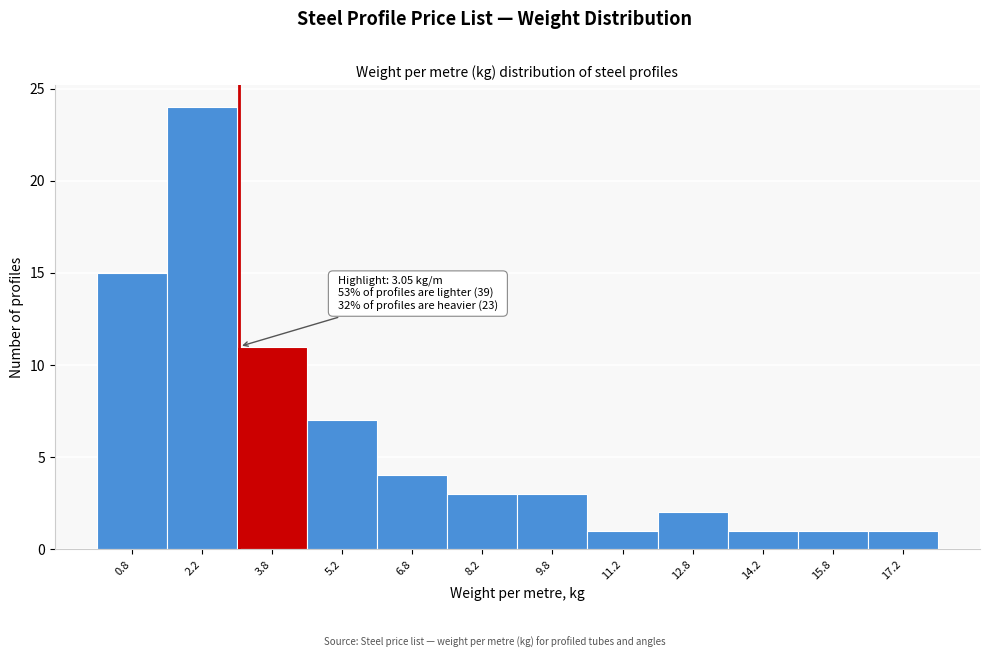

Which range on the x-axis has the tallest bar?

1.5 to 3.0